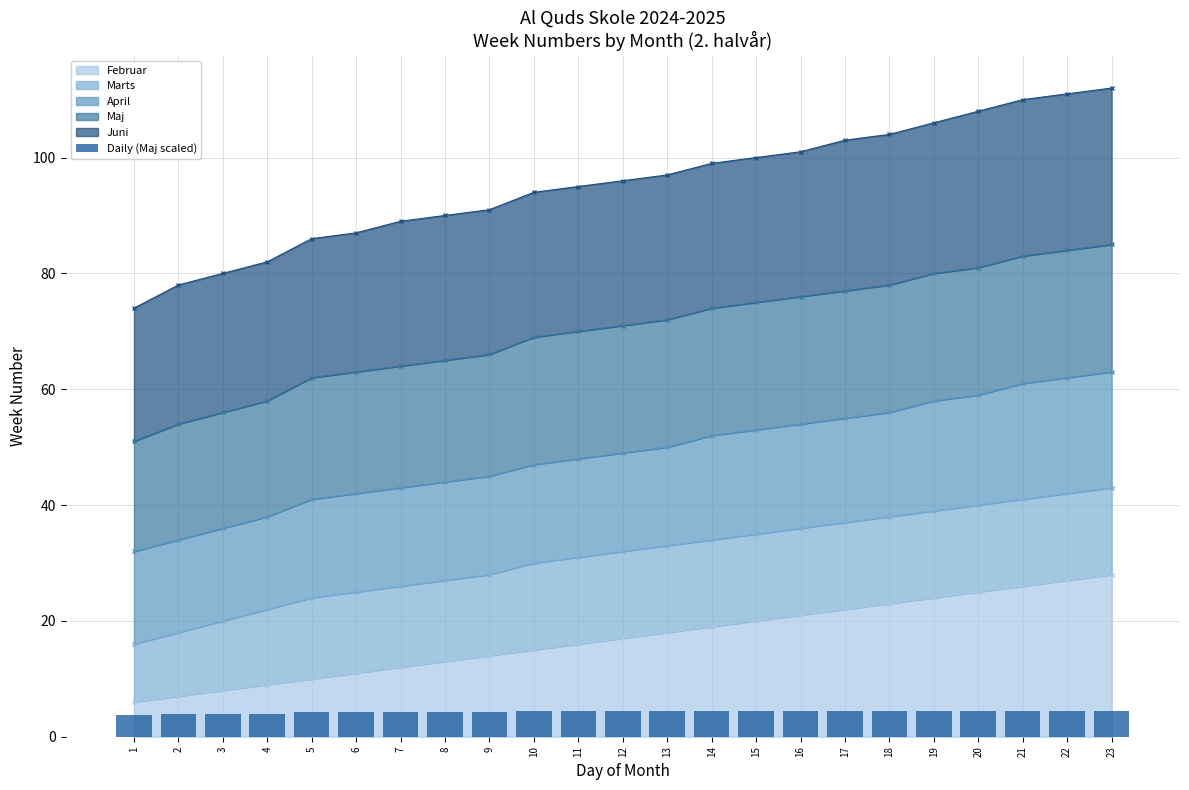

How many values are between 4 and 5?

22